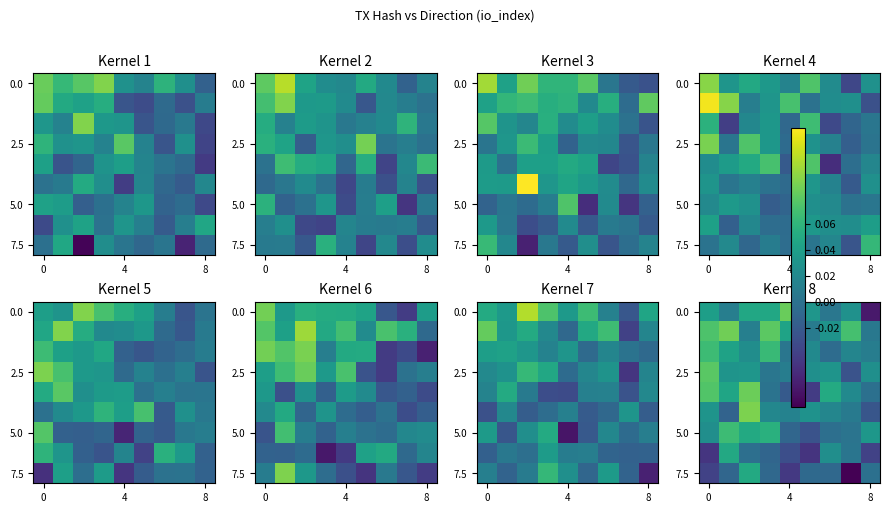

What is the smallest value displayed?

-0.1